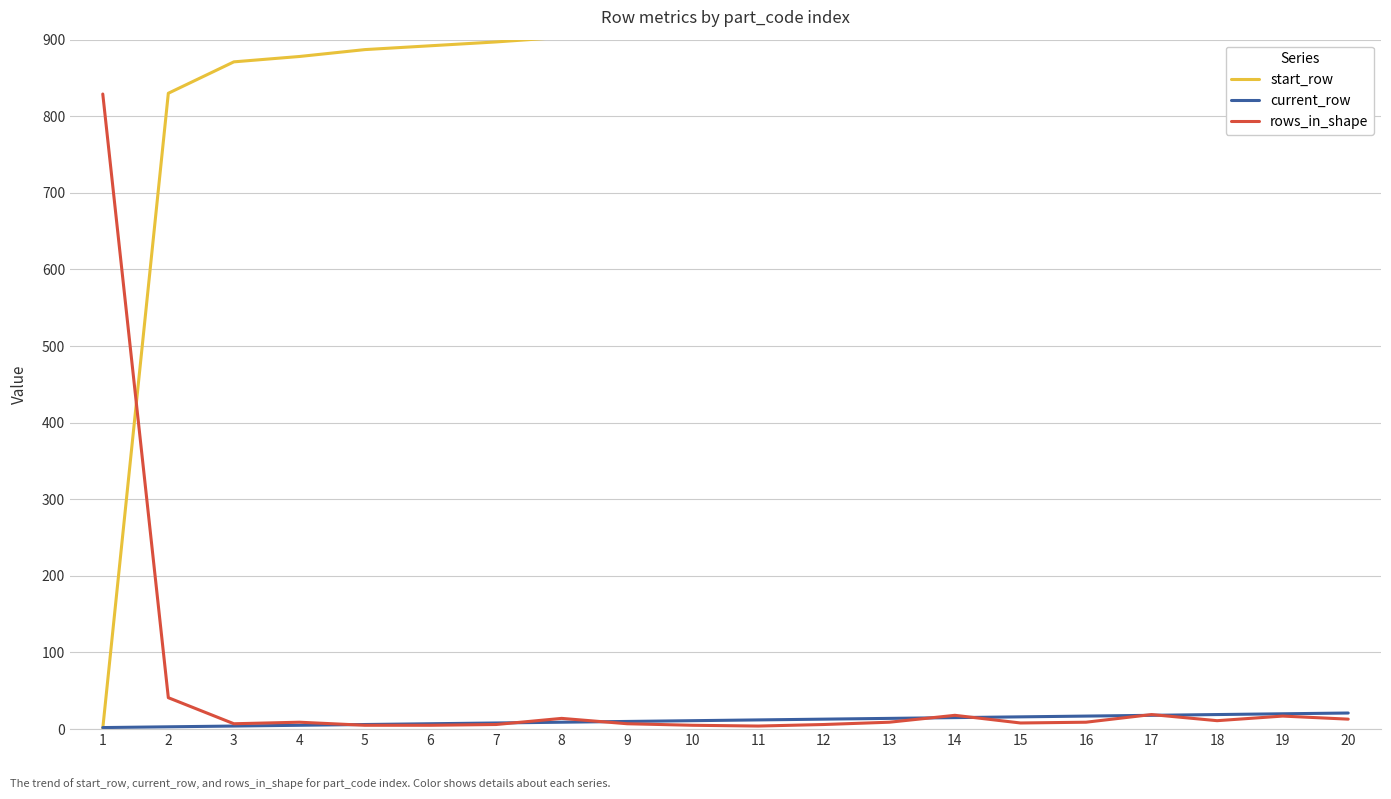

Rank the series by their maximum value, from highest to lowest.

start_row, rows_in_shape, current_row